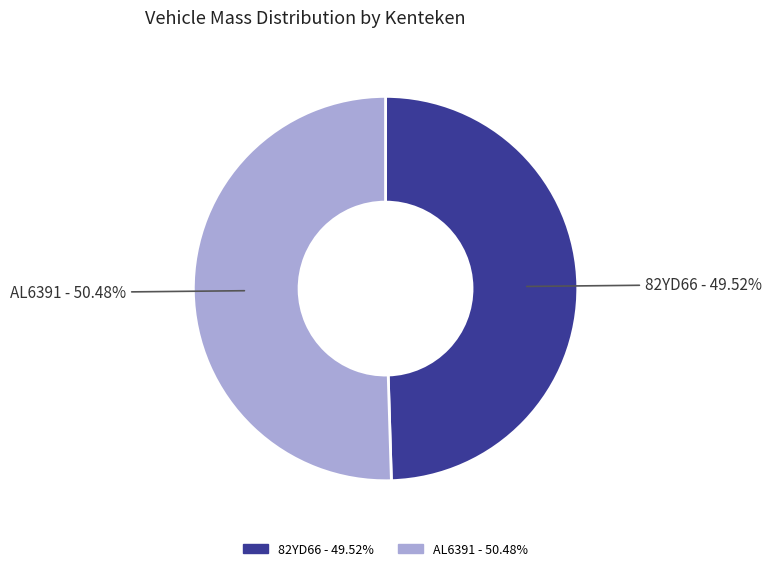

What is the ratio of the value at 82YD66 to the value at AL6391?

1.0